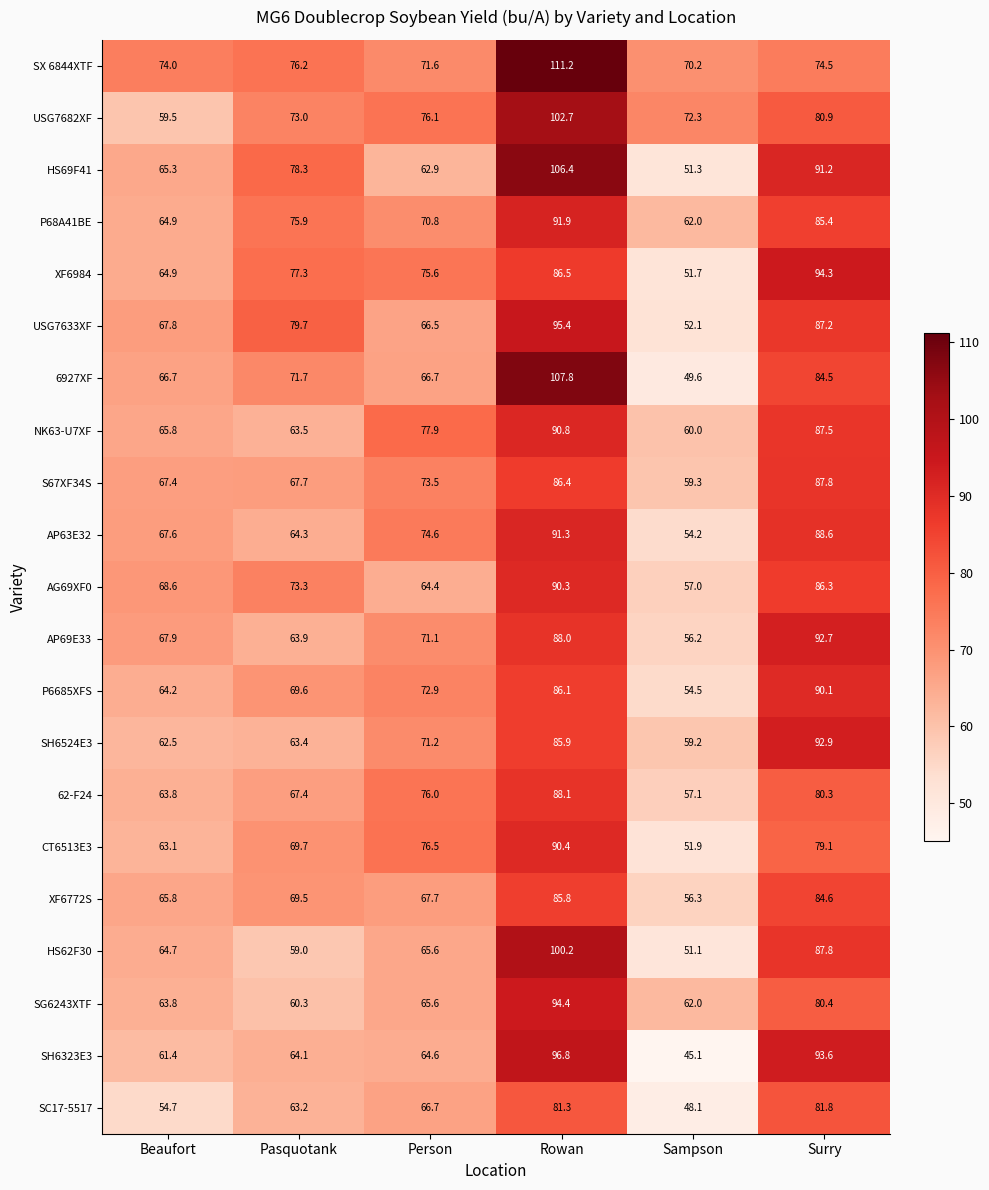

What is the average value of the USG7633XF series?

74.8